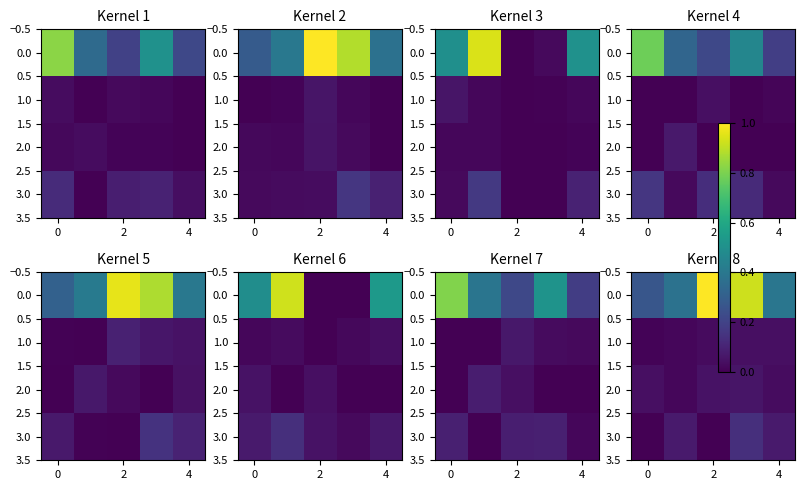

At how many categories does at least one series exceed 0?

5